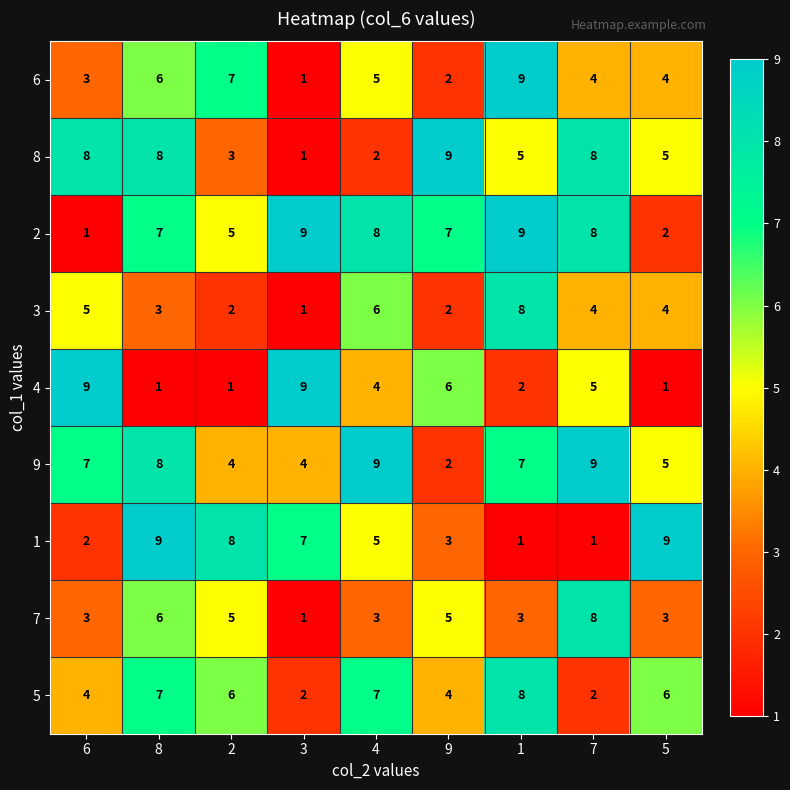

What is the difference between the highest and lowest values at 1?

8